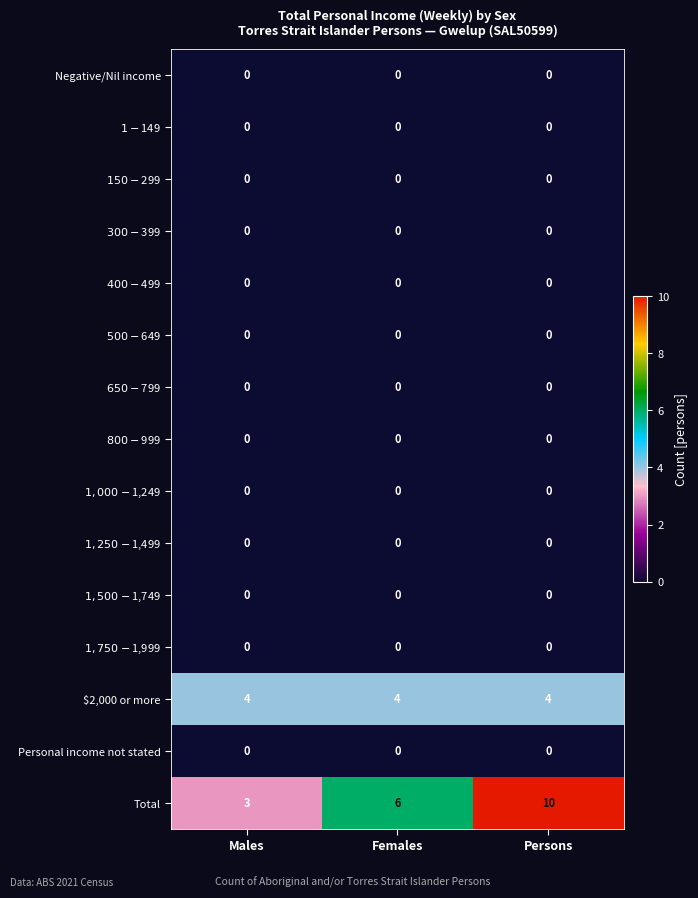

Which category has the lowest value in the Total series?

Males